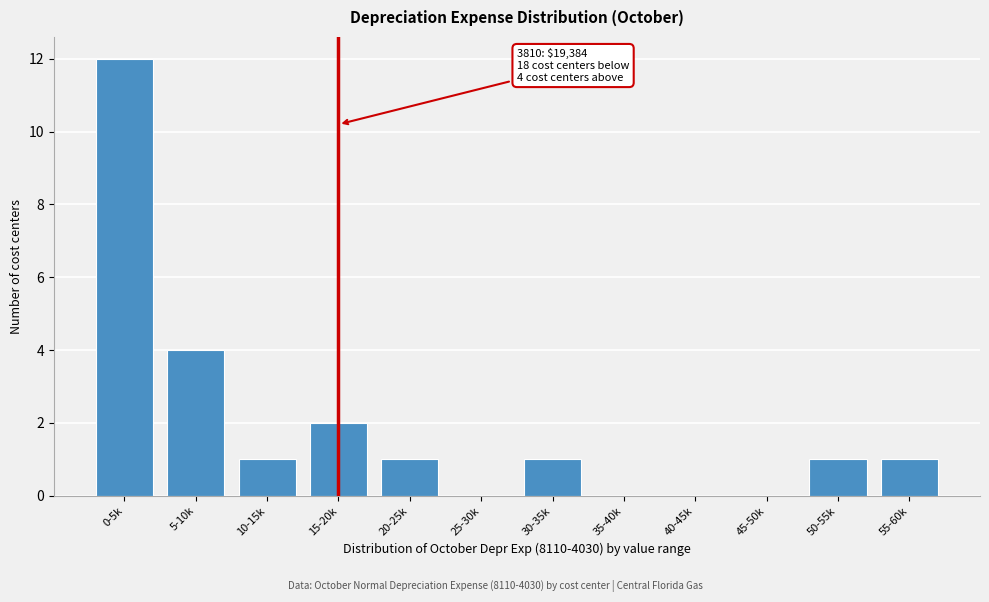

Reading left to right, extract all data points from this chart.

0-5k=12	5-10k=4	10-15k=1	15-20k=2	20-25k=1	25-30k=0	30-35k=1	35-40k=0	40-45k=0	45-50k=0	50-55k=1	55-60k=1